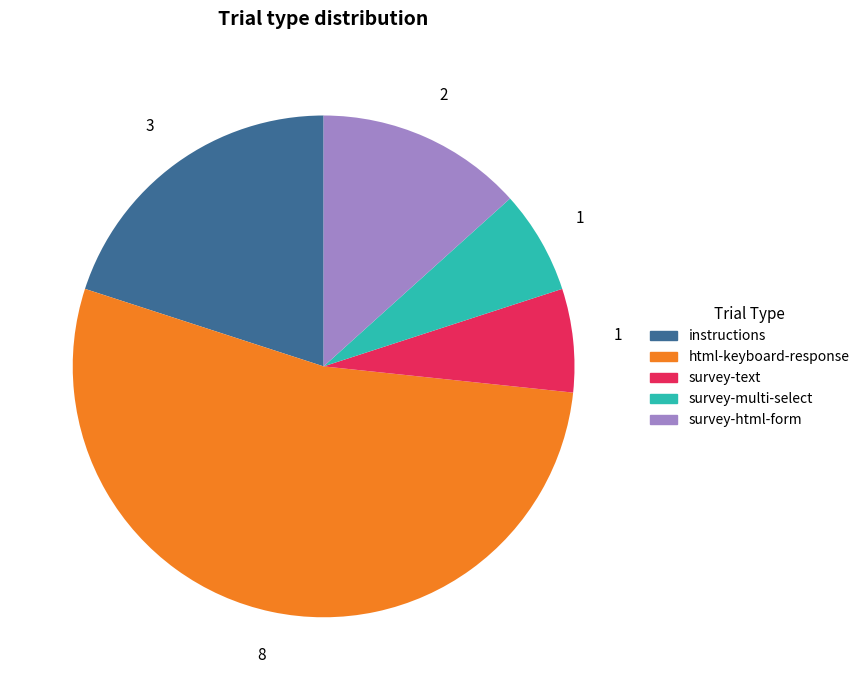

Is it true that survey-html-form is 22% of the pie?

False